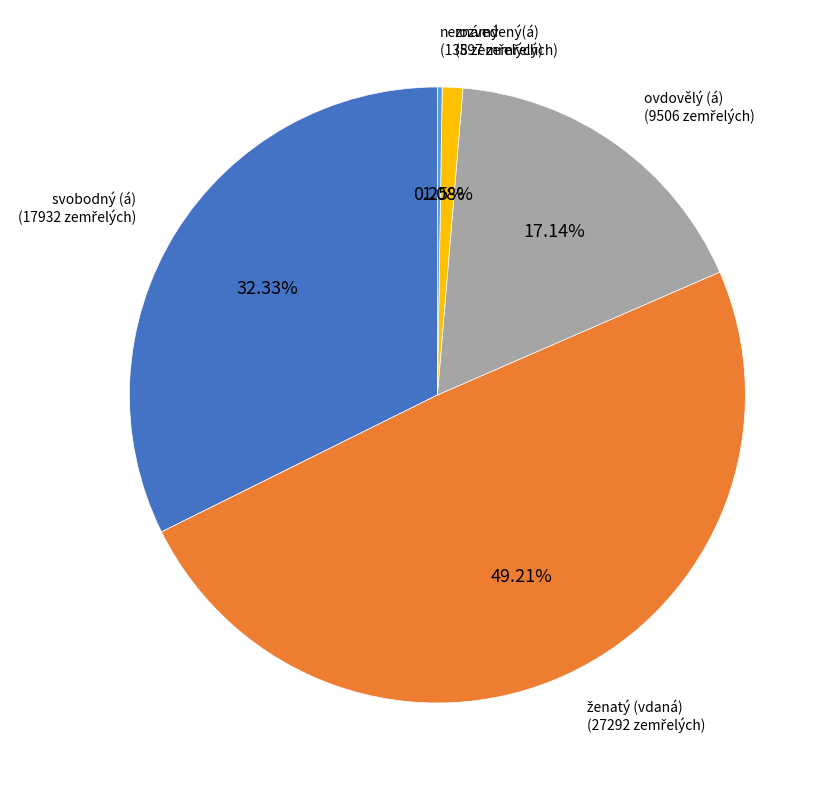

Is ovdovělý (á) the majority of the pie?

No